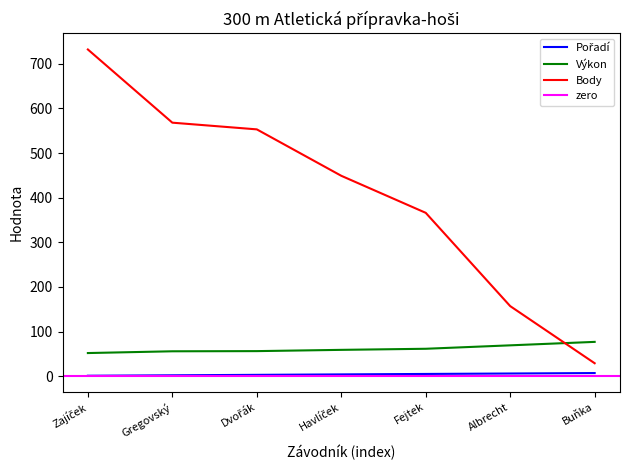

True or false: Výkon and Pořadí cross at least once.

False